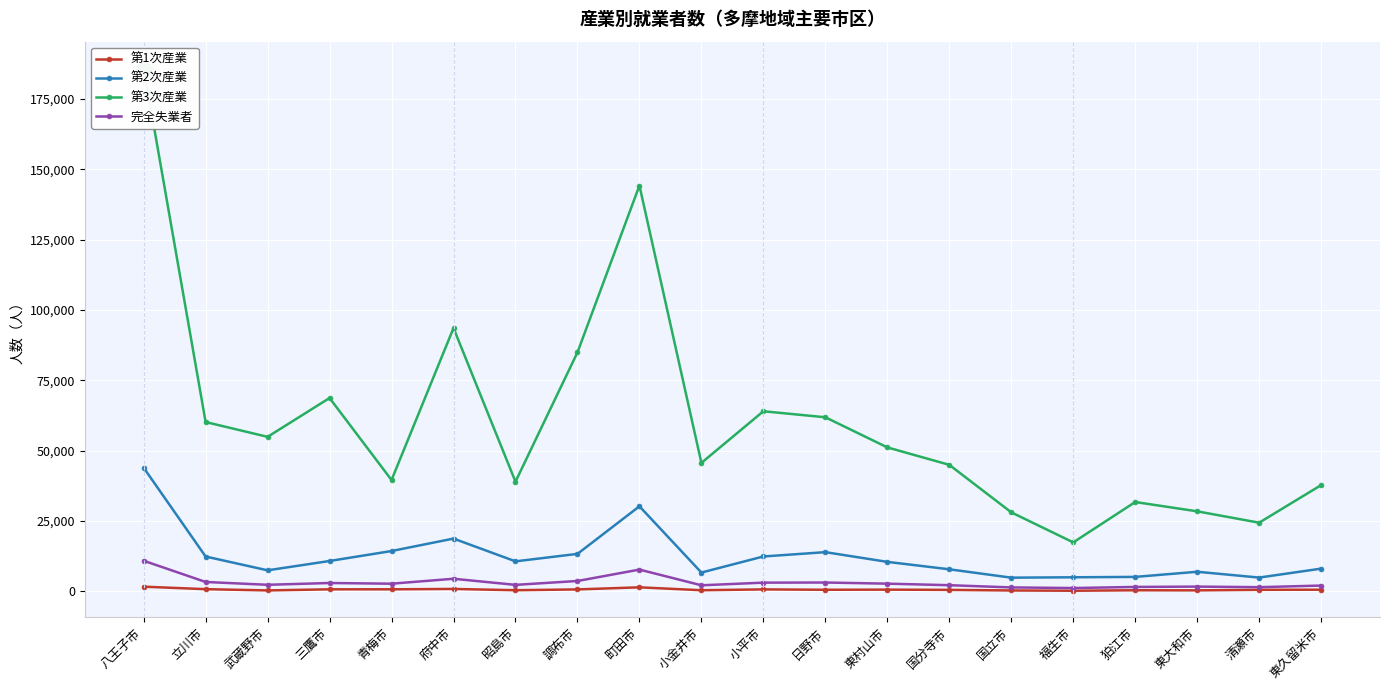

True or false: 完全失業者 and 第2次産業 cross at least once.

False